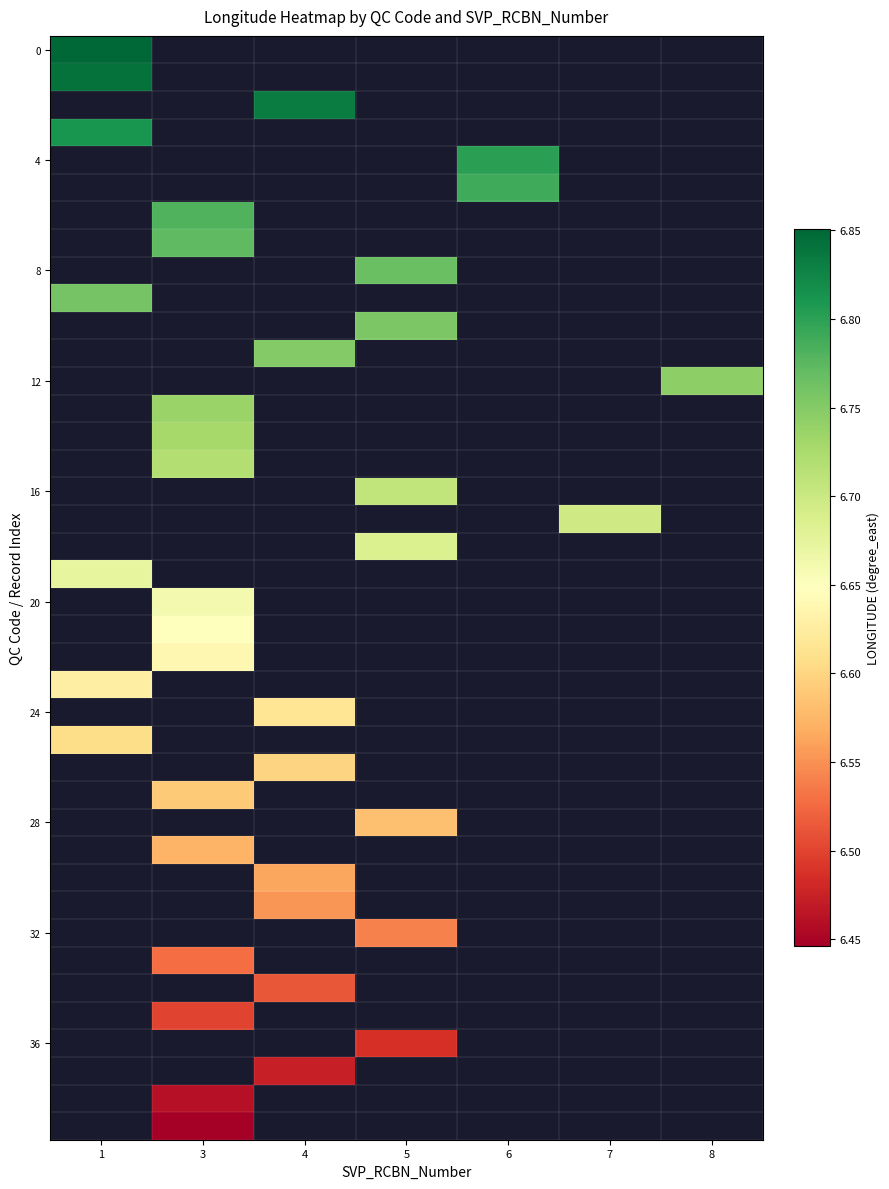

Between 4 and 3, which is larger?

3